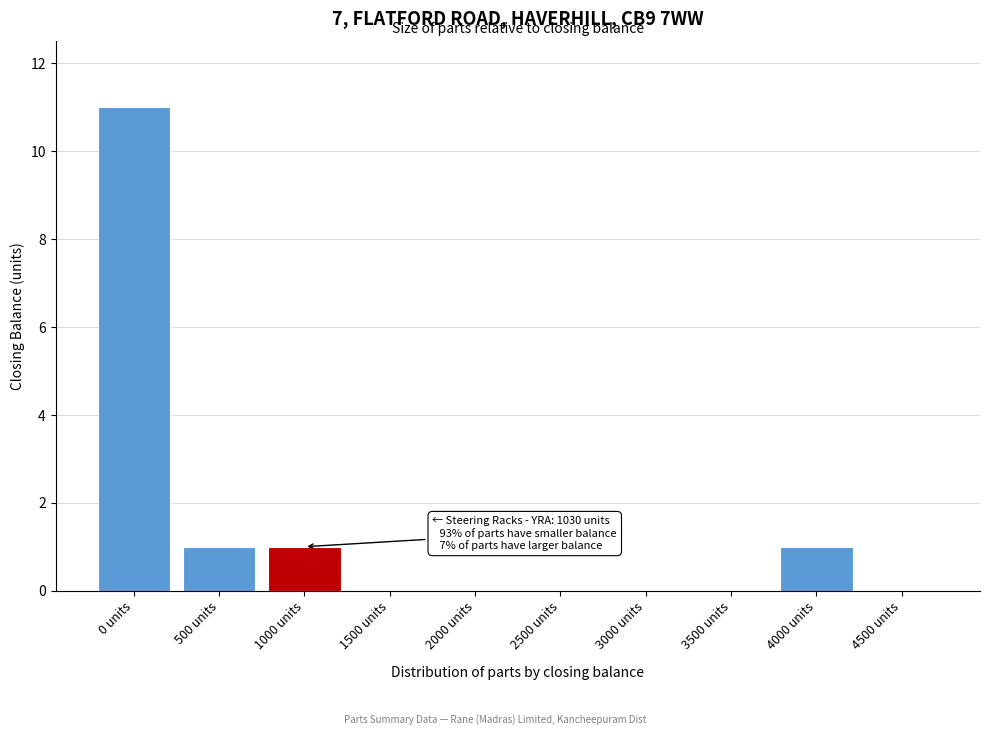

Reading left to right, extract all data points from this chart.

0 units=11	500 units=1	1000 units=1	1500 units=0	2000 units=0	2500 units=0	3000 units=0	3500 units=0	4000 units=1	4500 units=0